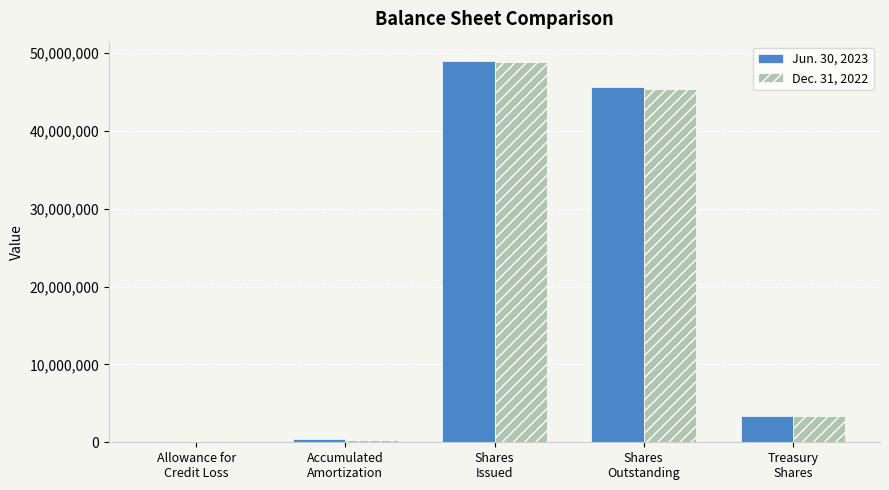

What are all the series names shown in the legend?

Jun. 30, 2023, Dec. 31, 2022